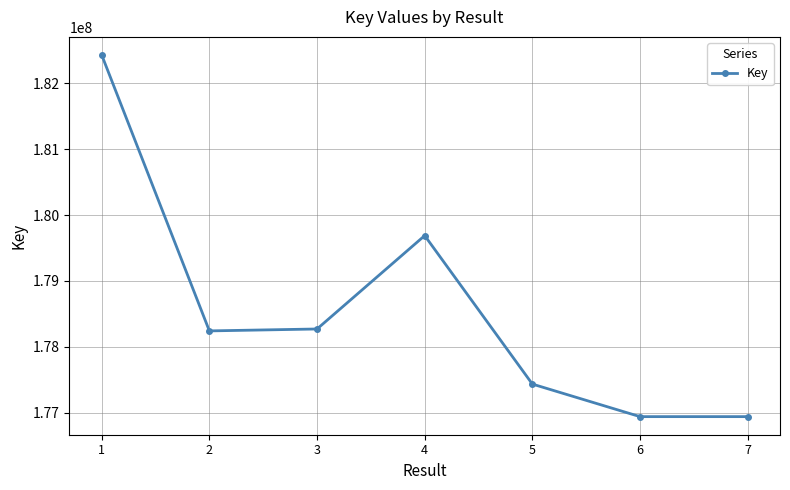

The value at 6 is 64745373. True or false?

False